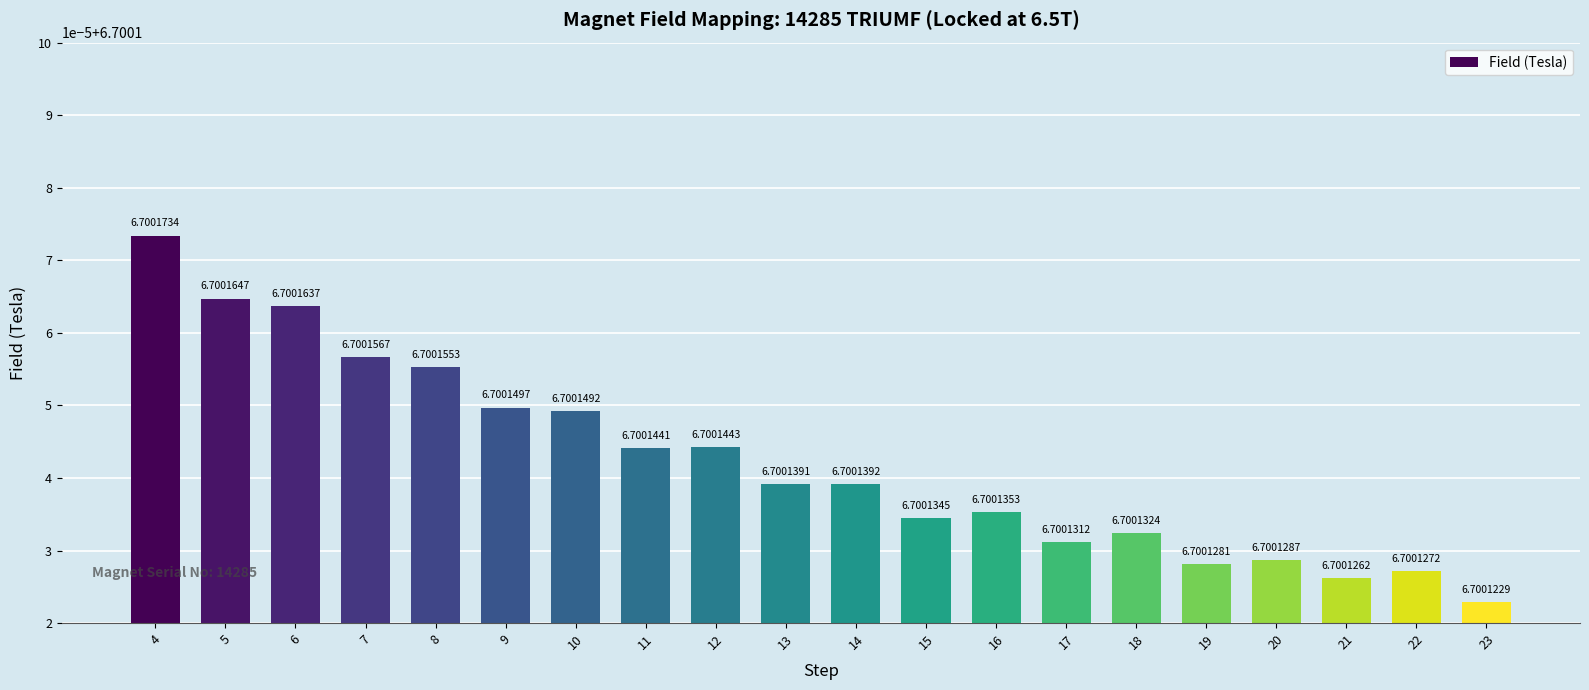

Rank the categories by value from lowest to highest.

23, 21, 22, 19, 20, 17, 18, 15, 16, 13, 14, 11, 12, 10, 9, 8, 7, 6, 5, 4